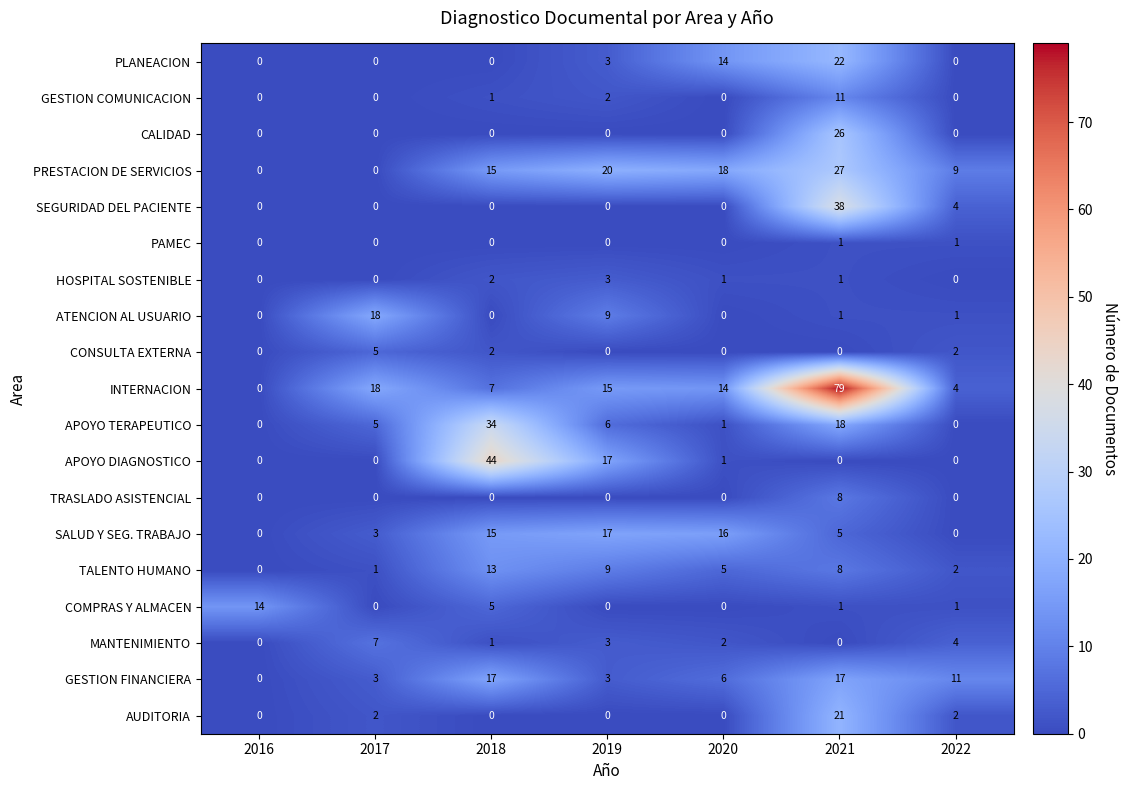

The ATENCION AL USUARIO series shows -8 at 2020. True or false?

False